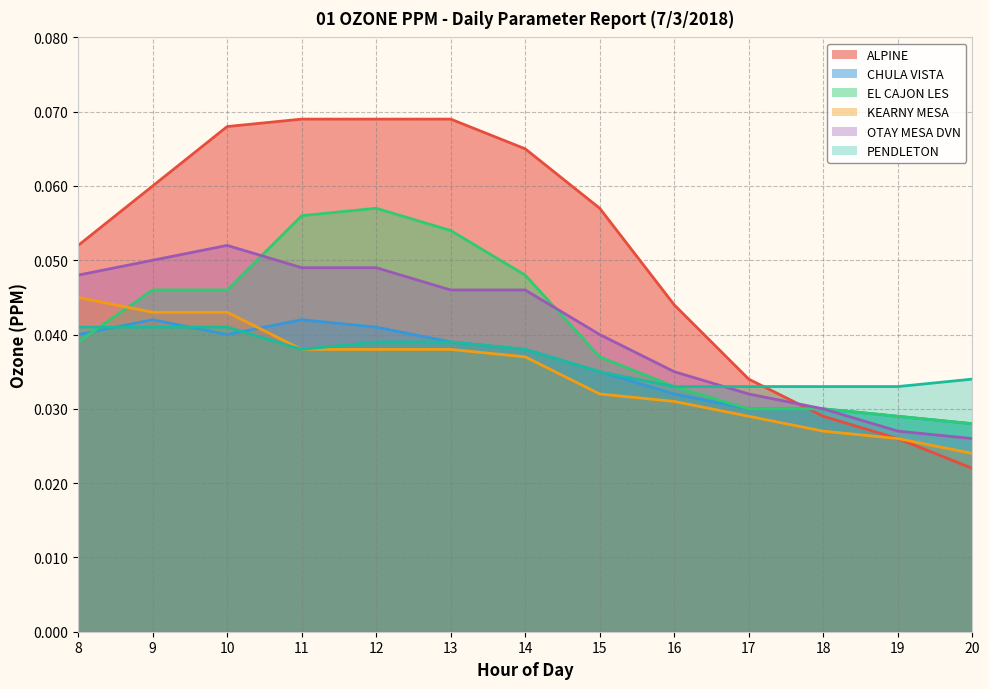

At how many categories does at least one series exceed 0?

13